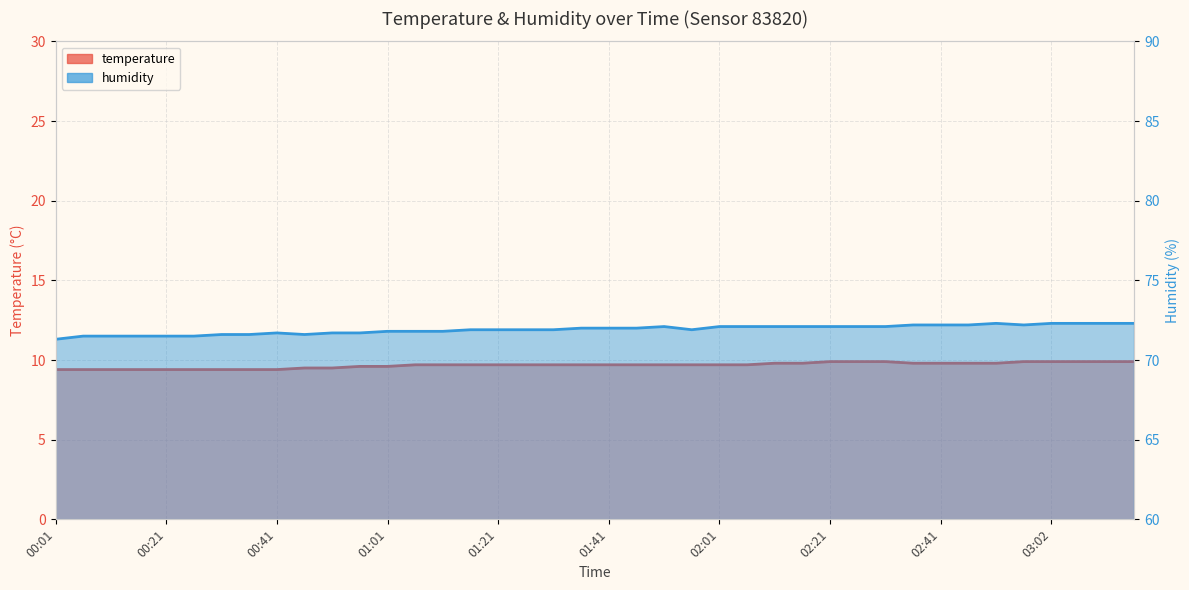

Reading left to right, extract all data points from this chart.

temperature: 9.4	9.4	9.4	9.4	9.4	9.4	9.4	9.4	9.4	9.5	9.5	9.6	9.6	9.7	9.7	9.7	9.7	9.7	9.7	9.7	9.7	9.7	9.7	9.7	9.7	9.7	9.8	9.8	9.9	9.9	9.9	9.8	9.8	9.8	9.8	9.9	9.9	9.9	9.9	9.9
humidity: 71.3	71.5	71.5	71.5	71.5	71.5	71.6	71.6	71.7	71.6	71.7	71.7	71.8	71.8	71.8	71.9	71.9	71.9	71.9	72.0	72.0	72.0	72.1	71.9	72.1	72.1	72.1	72.1	72.1	72.1	72.1	72.2	72.2	72.2	72.3	72.2	72.3	72.3	72.3	72.3